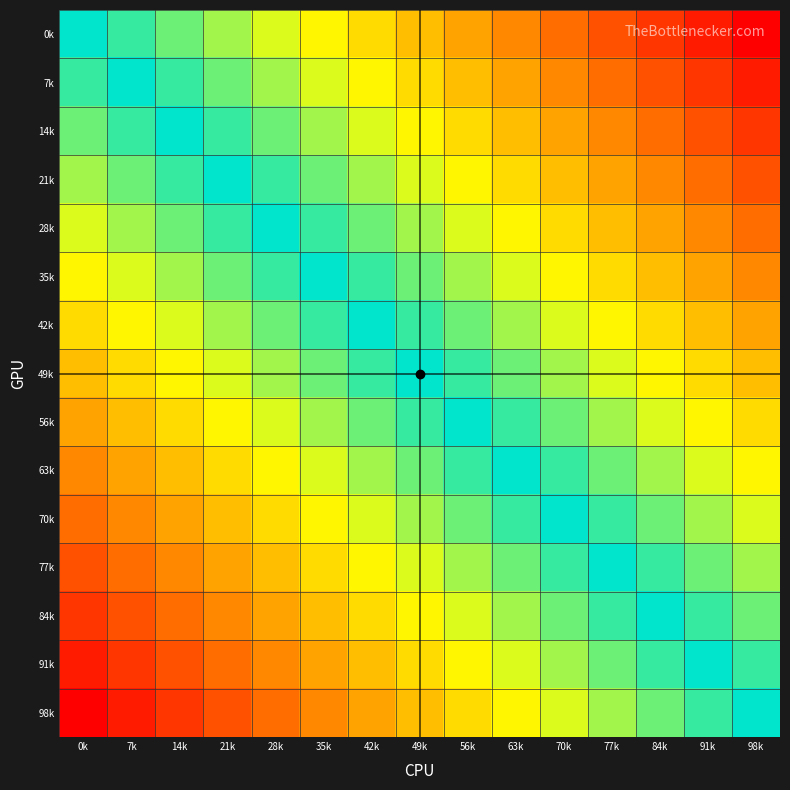

Reading left to right, list all the values displayed in this chart.

0k: 0k=0.0	7k=0.1	14k=0.1	21k=0.2	28k=0.3	35k=0.4	42k=0.4	49k=0.5	56k=0.6	63k=0.6	70k=0.7	77k=0.8	84k=0.9	91k=0.9	98k=1.0
7k: 0k=0.1	7k=0.0	14k=0.1	21k=0.1	28k=0.2	35k=0.3	42k=0.4	49k=0.4	56k=0.5	63k=0.6	70k=0.6	77k=0.7	84k=0.8	91k=0.9	98k=0.9
14k: 0k=0.1	7k=0.1	14k=0.0	21k=0.1	28k=0.1	35k=0.2	42k=0.3	49k=0.4	56k=0.4	63k=0.5	70k=0.6	77k=0.6	84k=0.7	91k=0.8	98k=0.9
21k: 0k=0.2	7k=0.1	14k=0.1	21k=0.0	28k=0.1	35k=0.1	42k=0.2	49k=0.3	56k=0.4	63k=0.4	70k=0.5	77k=0.6	84k=0.6	91k=0.7	98k=0.8
28k: 0k=0.3	7k=0.2	14k=0.1	21k=0.1	28k=0.0	35k=0.1	42k=0.1	49k=0.2	56k=0.3	63k=0.4	70k=0.4	77k=0.5	84k=0.6	91k=0.6	98k=0.7
35k: 0k=0.4	7k=0.3	14k=0.2	21k=0.1	28k=0.1	35k=0.0	42k=0.1	49k=0.1	56k=0.2	63k=0.3	70k=0.4	77k=0.4	84k=0.5	91k=0.6	98k=0.6
42k: 0k=0.4	7k=0.4	14k=0.3	21k=0.2	28k=0.1	35k=0.1	42k=0.0	49k=0.1	56k=0.1	63k=0.2	70k=0.3	77k=0.4	84k=0.4	91k=0.5	98k=0.6
49k: 0k=0.5	7k=0.4	14k=0.4	21k=0.3	28k=0.2	35k=0.1	42k=0.1	49k=0.0	56k=0.1	63k=0.1	70k=0.2	77k=0.3	84k=0.4	91k=0.4	98k=0.5
56k: 0k=0.6	7k=0.5	14k=0.4	21k=0.4	28k=0.3	35k=0.2	42k=0.1	49k=0.1	56k=0.0	63k=0.1	70k=0.1	77k=0.2	84k=0.3	91k=0.4	98k=0.4
63k: 0k=0.6	7k=0.6	14k=0.5	21k=0.4	28k=0.4	35k=0.3	42k=0.2	49k=0.1	56k=0.1	63k=0.0	70k=0.1	77k=0.1	84k=0.2	91k=0.3	98k=0.4
70k: 0k=0.7	7k=0.6	14k=0.6	21k=0.5	28k=0.4	35k=0.4	42k=0.3	49k=0.2	56k=0.1	63k=0.1	70k=0.0	77k=0.1	84k=0.1	91k=0.2	98k=0.3
77k: 0k=0.8	7k=0.7	14k=0.6	21k=0.6	28k=0.5	35k=0.4	42k=0.4	49k=0.3	56k=0.2	63k=0.1	70k=0.1	77k=0.0	84k=0.1	91k=0.1	98k=0.2
84k: 0k=0.9	7k=0.8	14k=0.7	21k=0.6	28k=0.6	35k=0.5	42k=0.4	49k=0.4	56k=0.3	63k=0.2	70k=0.1	77k=0.1	84k=0.0	91k=0.1	98k=0.1
91k: 0k=0.9	7k=0.9	14k=0.8	21k=0.7	28k=0.6	35k=0.6	42k=0.5	49k=0.4	56k=0.4	63k=0.3	70k=0.2	77k=0.1	84k=0.1	91k=0.0	98k=0.1
98k: 0k=1.0	7k=0.9	14k=0.9	21k=0.8	28k=0.7	35k=0.6	42k=0.6	49k=0.5	56k=0.4	63k=0.4	70k=0.3	77k=0.2	84k=0.1	91k=0.1	98k=0.0